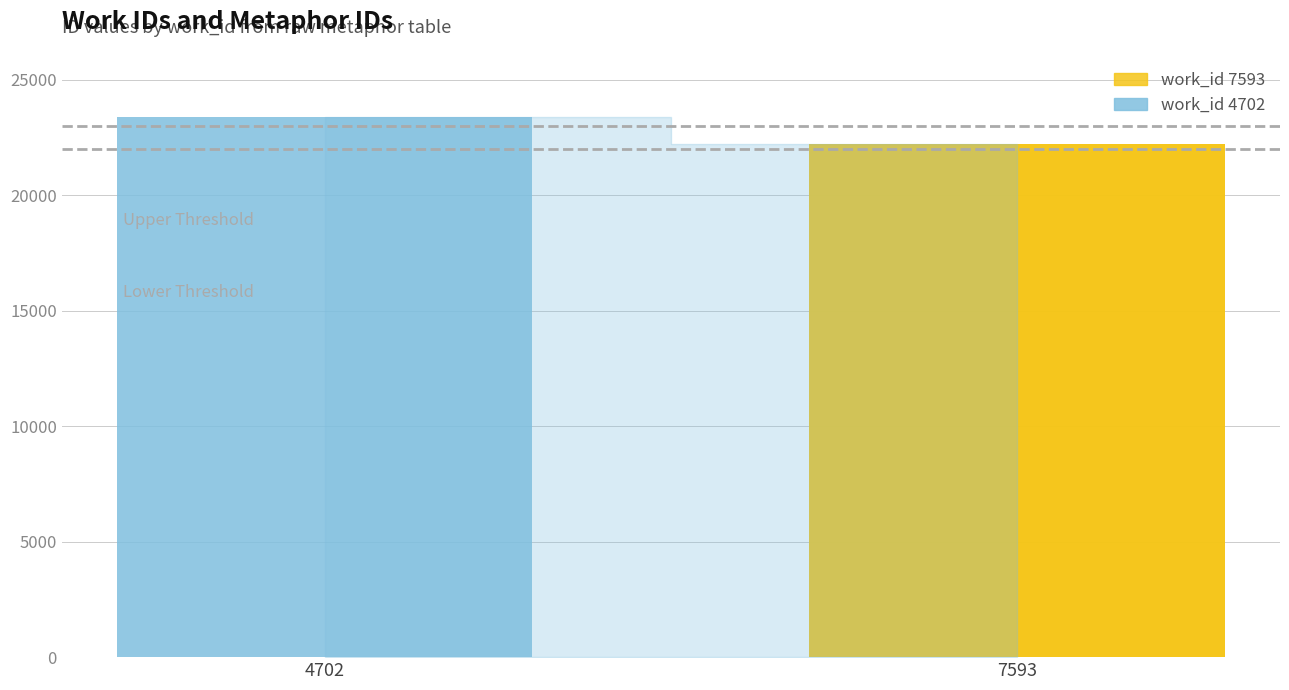

Does the chart contain stacked bars?

No